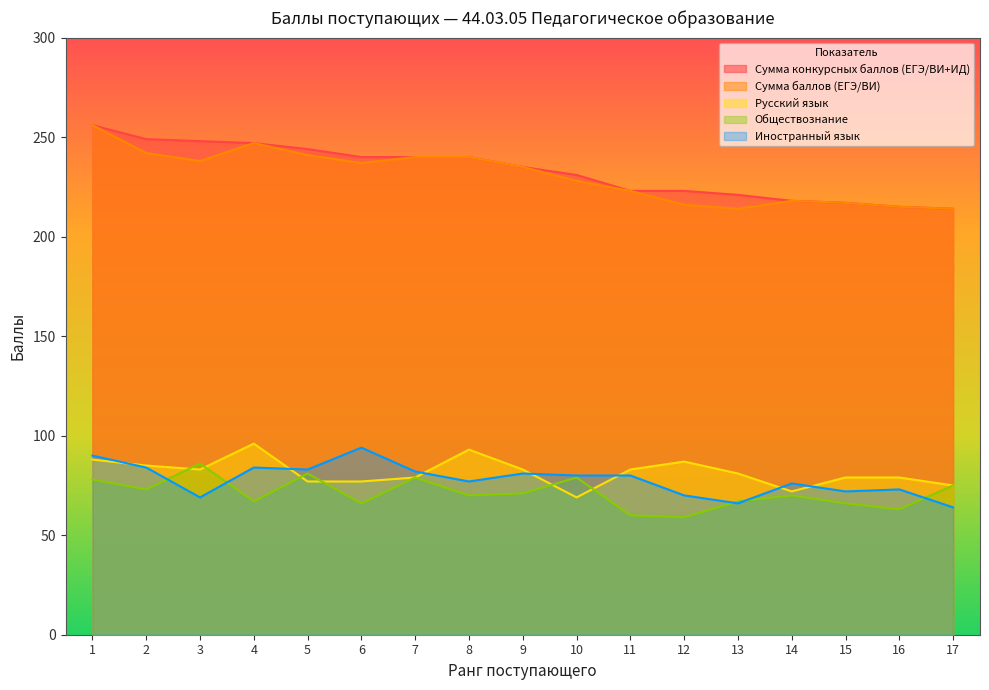

What is the lowest value of the Русский язык series?

69